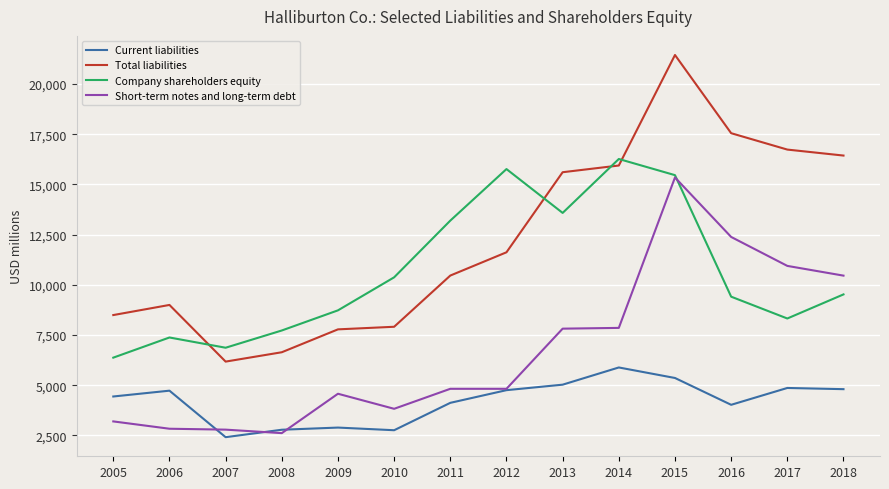

Where does the Company shareholders equity series first go above 9522?

2010